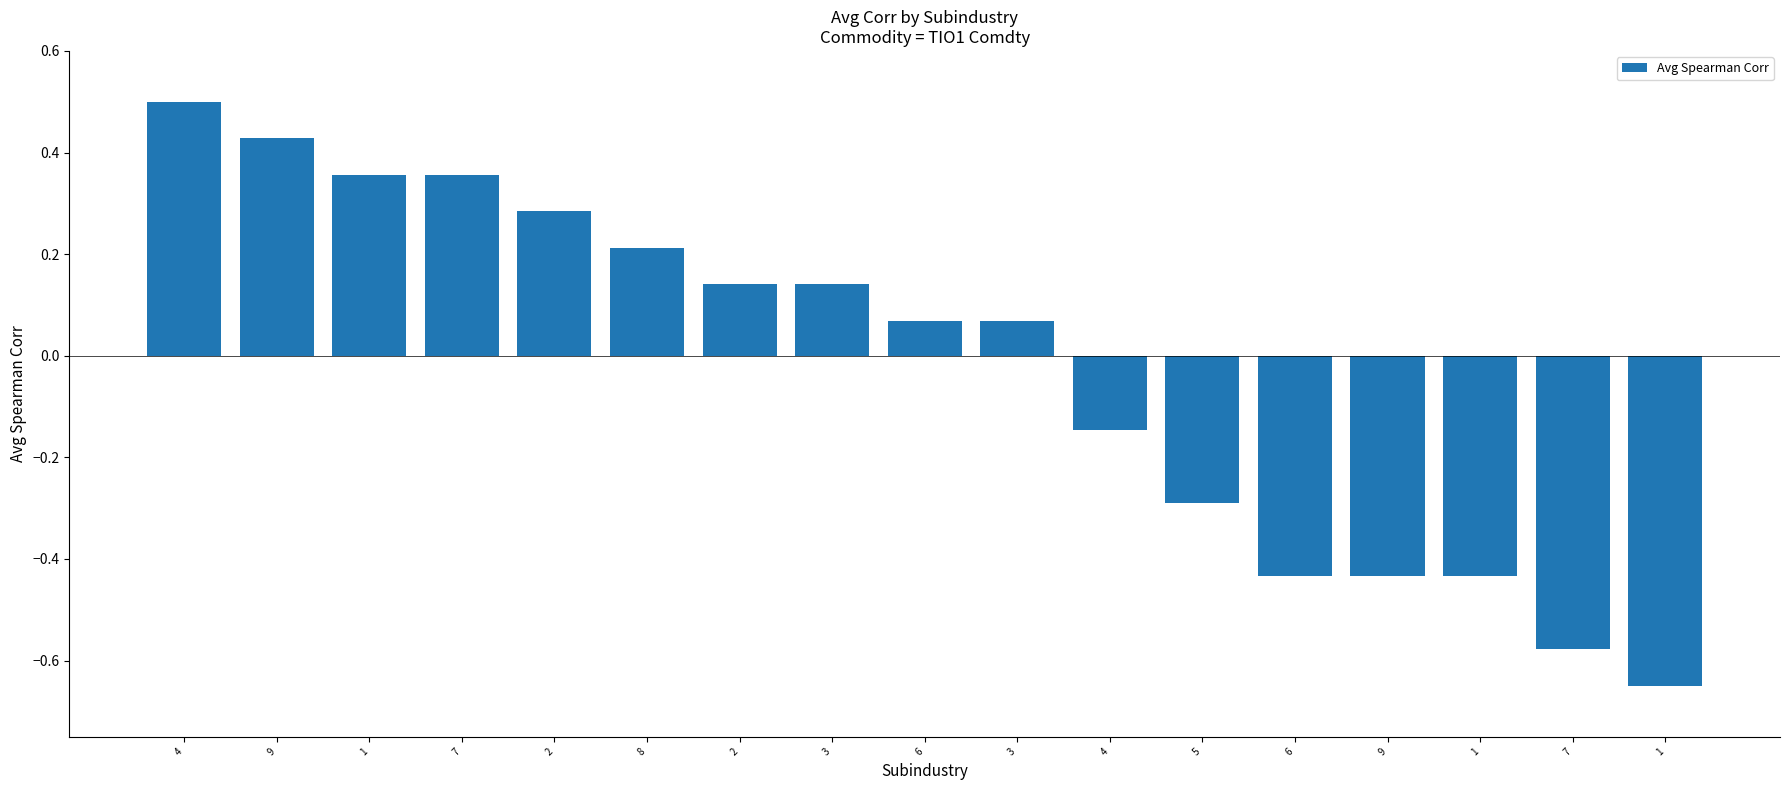

What is the change in value from 4 to 1?

-0.1